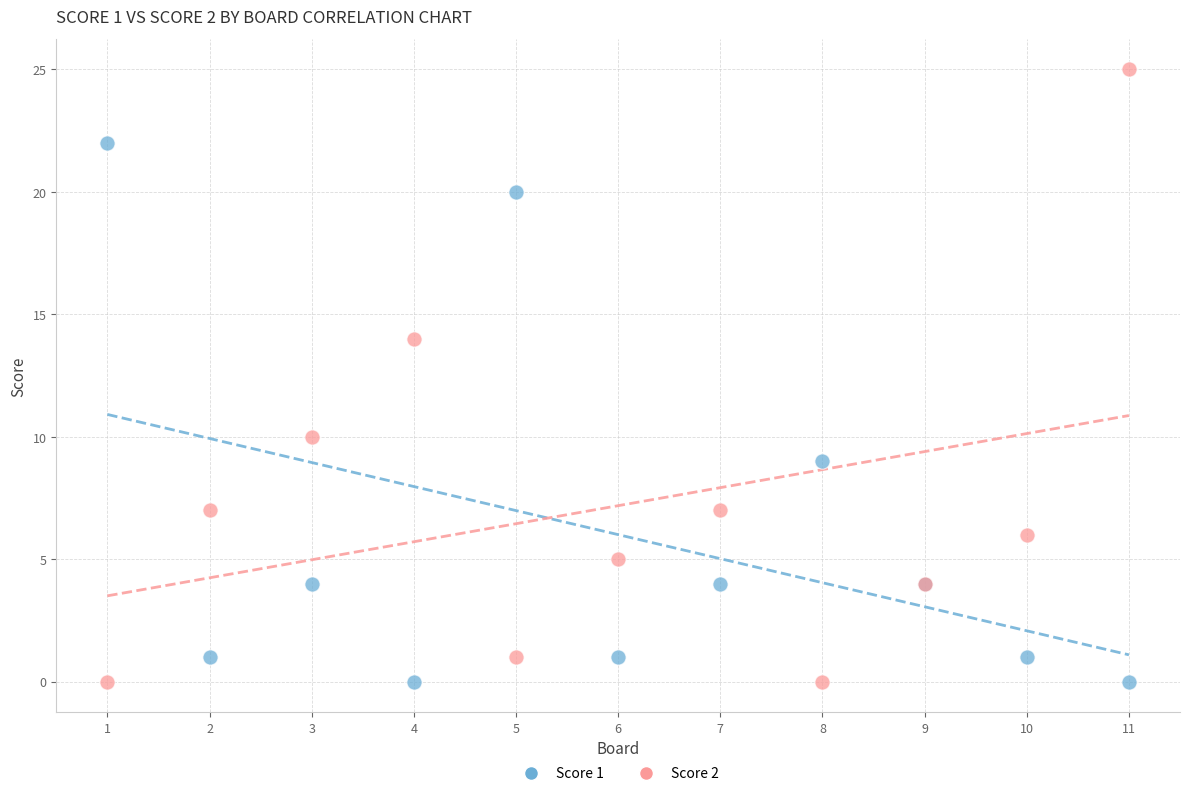

What is the X range (max minus min) for the scatter plot?

10